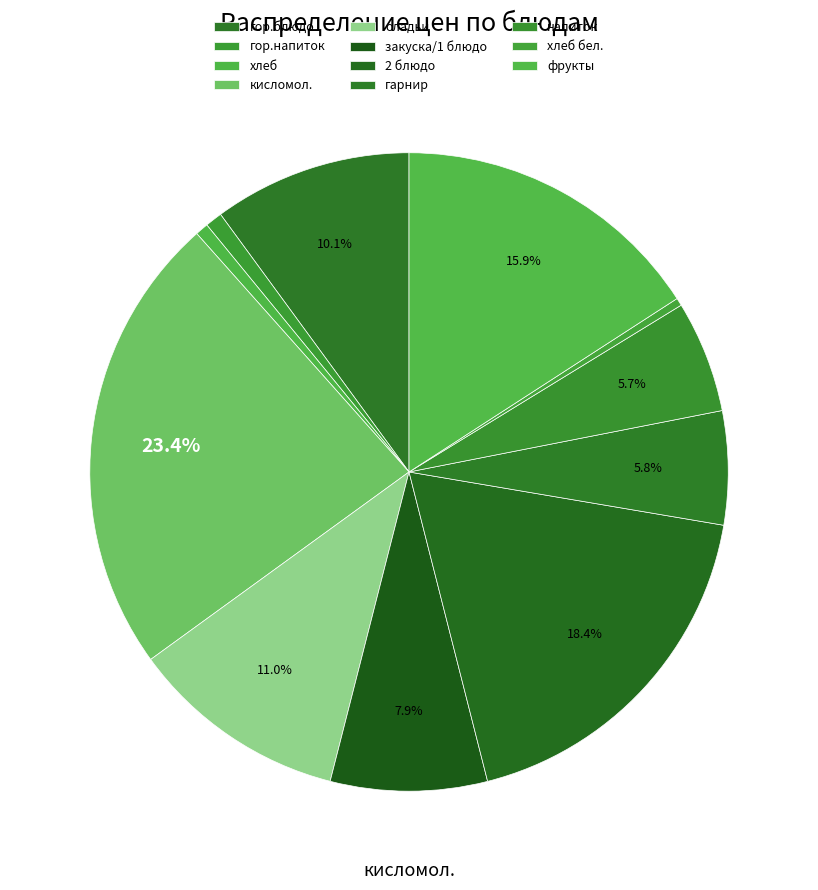

Rank the categories by value from lowest to highest.

хлеб бел., хлеб, гор.напиток, напиток, гарнир, закуска/1 блюдо, гор.блюдо, оладьи, фрукты, 2 блюдо, кисломол.